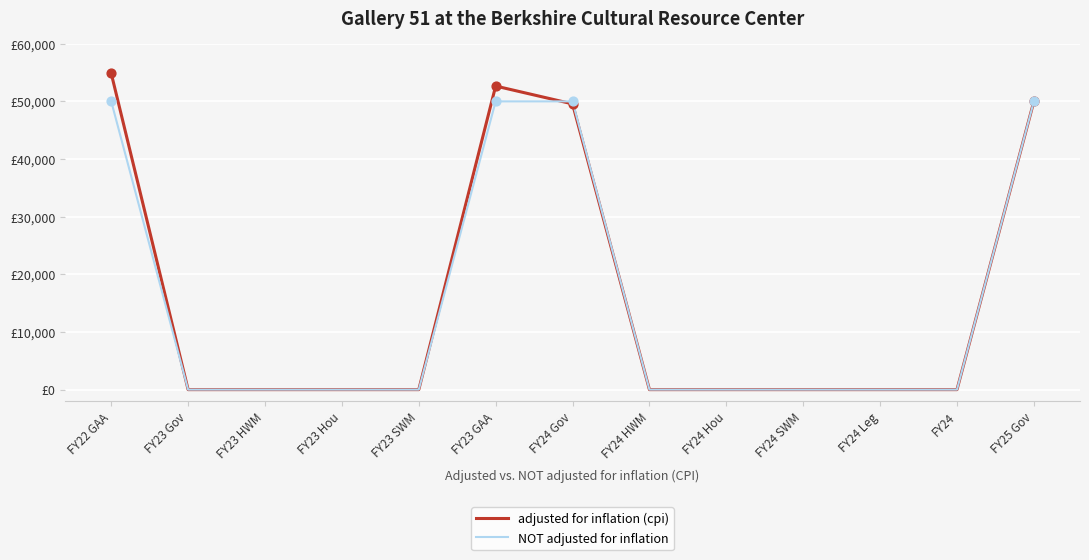

What are all the series names shown in the legend?

adjusted for inflation (cpi), NOT adjusted for inflation